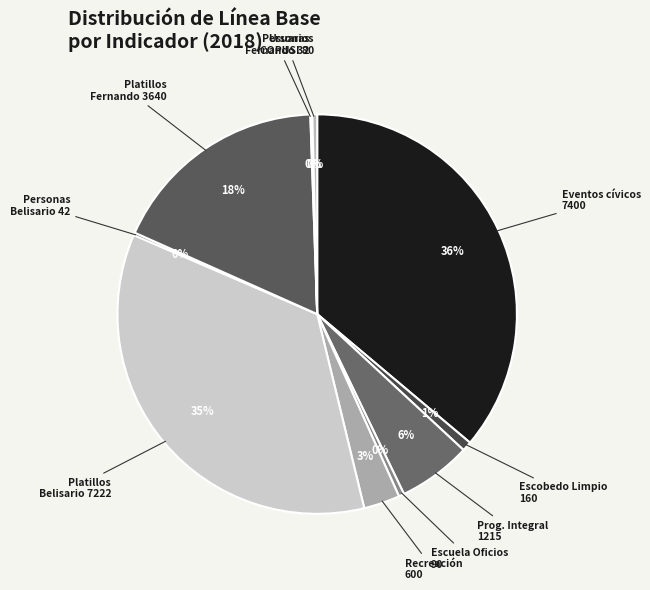

Which has a higher value, Escuela Oficios 90 or Prog. Integral 1215?

Prog. Integral 1215